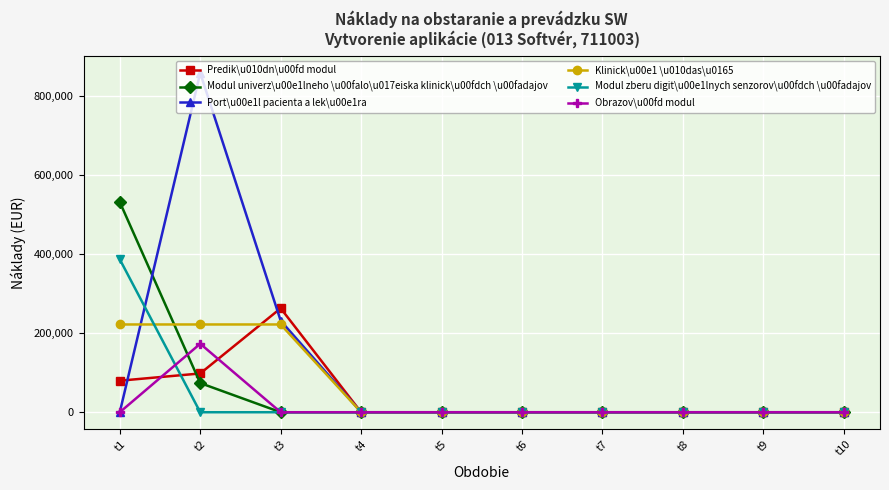

At which category does Obrazov\u00fd modul reach its first local peak?

t2